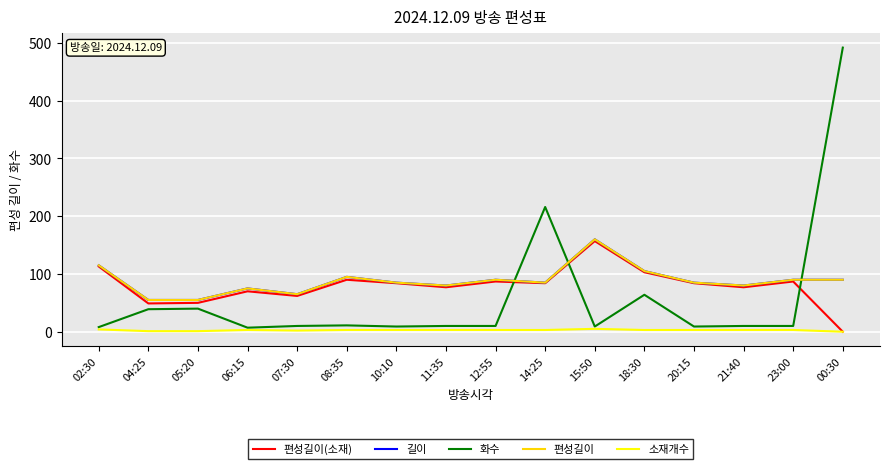

Read the 편성길이 value at 00:30.

90